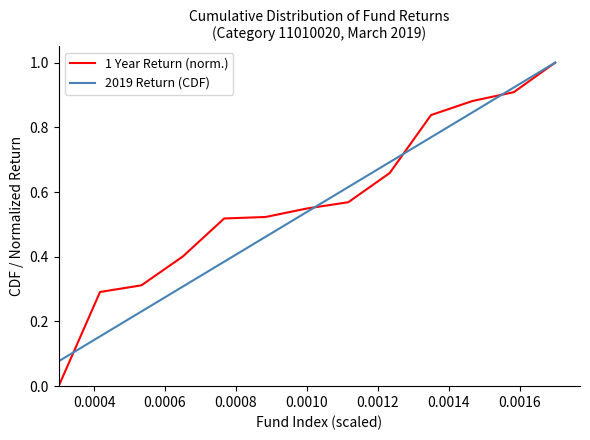

What is the maximum value shown in the chart?

1.0